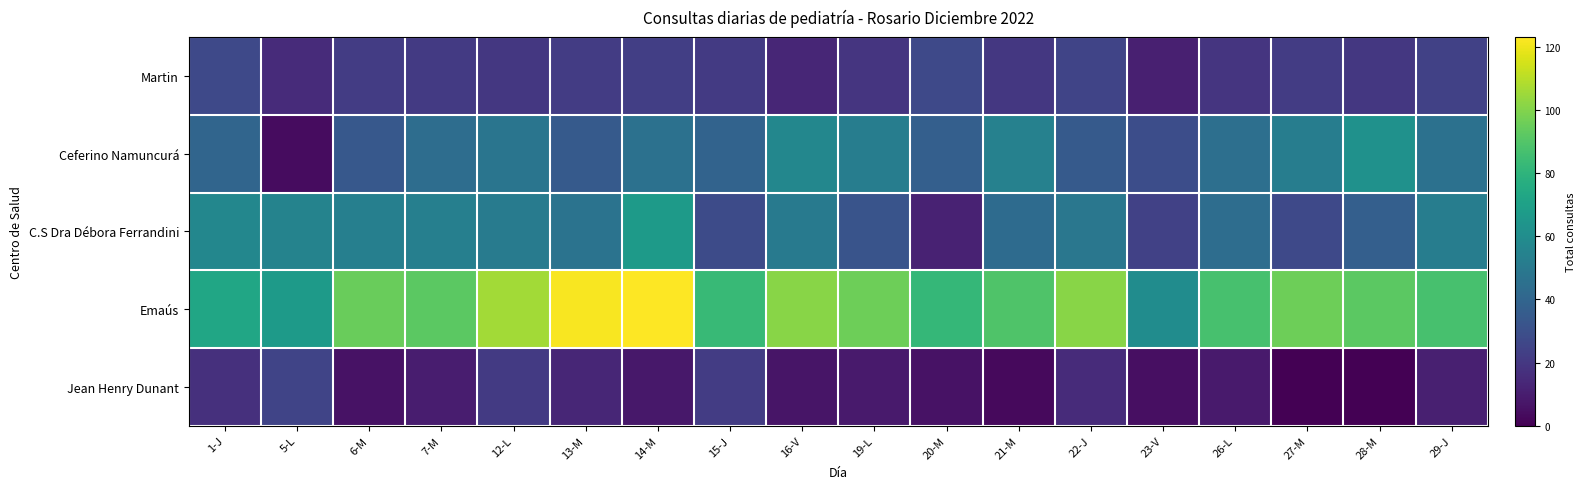

At how many categories does at least one series exceed 21?

18